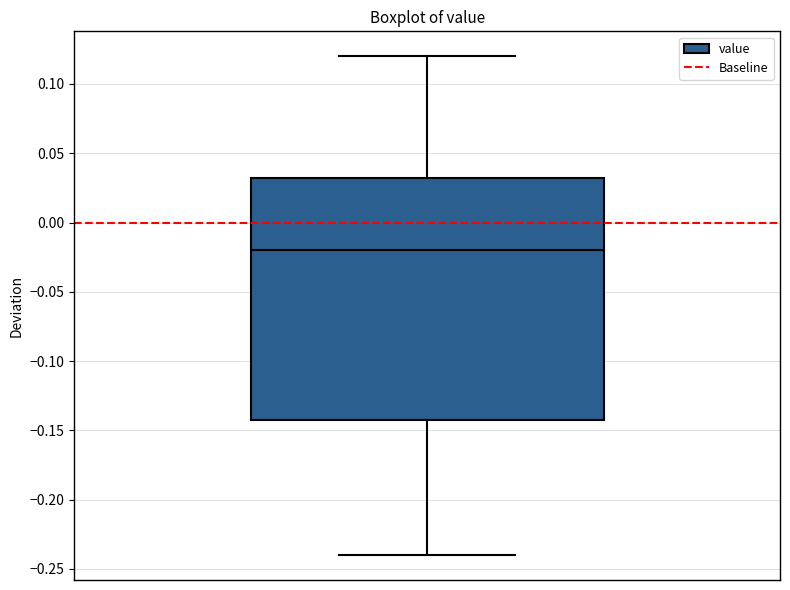

Read this box plot against the y-axis: the position of the median line, the range covered by the box, and the ends of both whiskers. The values are not printed on the chart, so give them approximately, as read against the axis.

median -0.020, box -0.140 to 0.035, whiskers -0.240 to 0.120